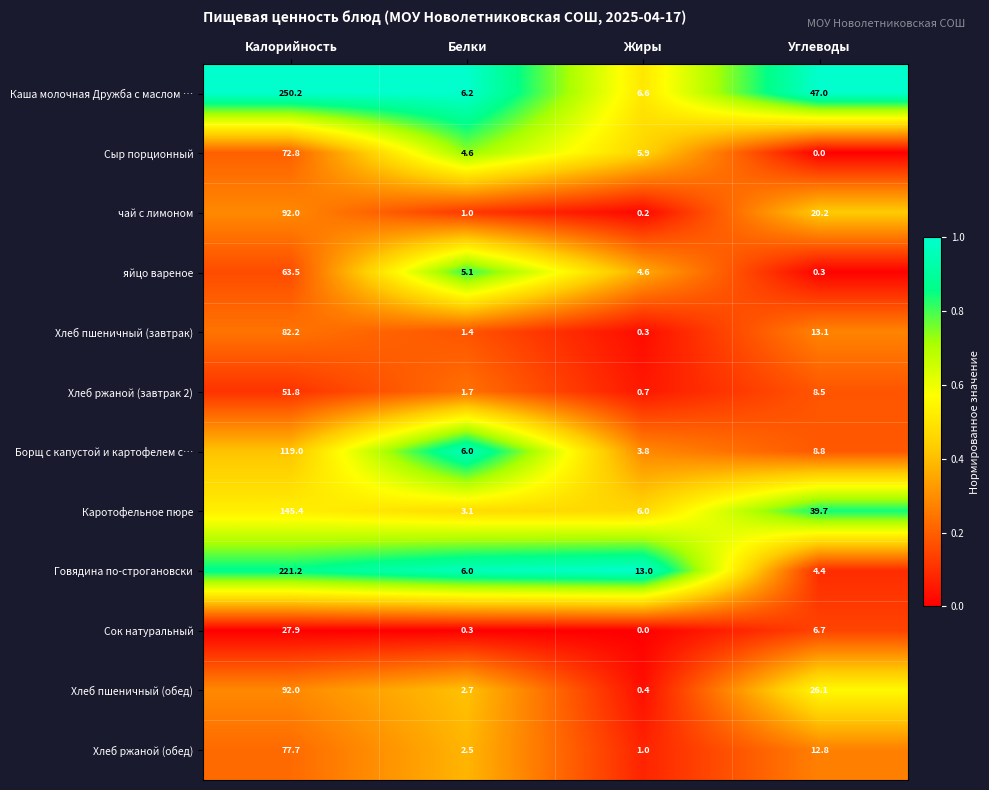

Rank the categories by Сыр порционный value from lowest to highest.

Углеводы, Белки, Жиры, Калорийность